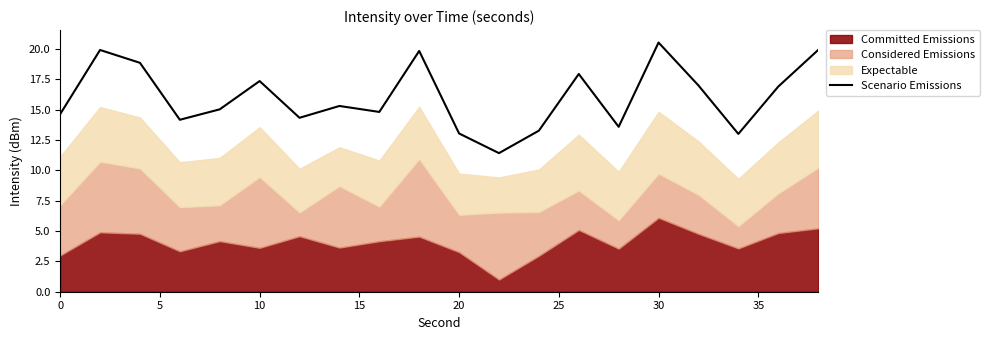

At which label does Scenario Emissions reach its peak?

30